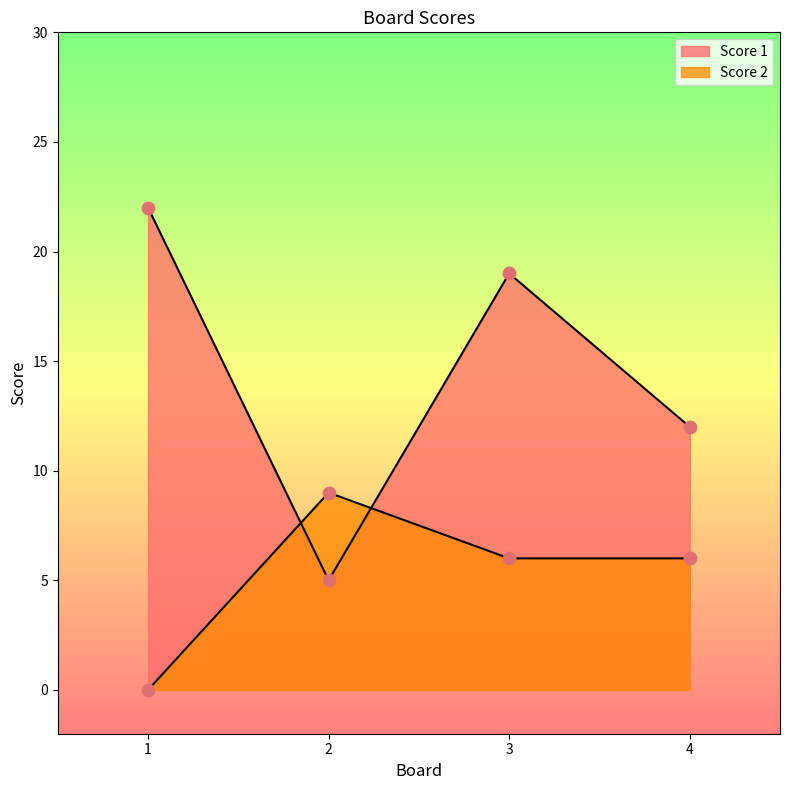

What are all the series names shown in the legend?

Score 1, Score 2